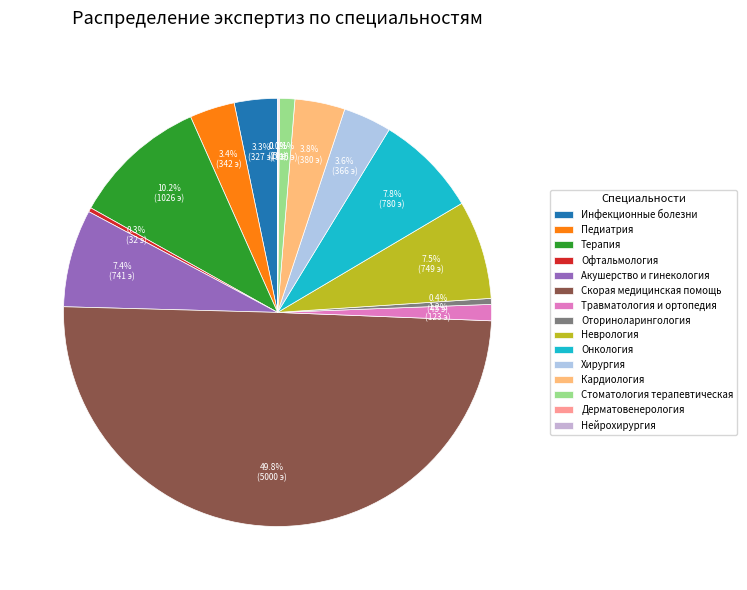

Is there any slice that represents more than half of the pie?

No